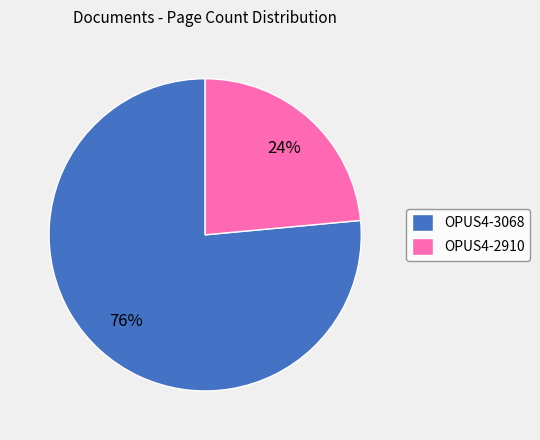

How many slices are in this pie chart?

2